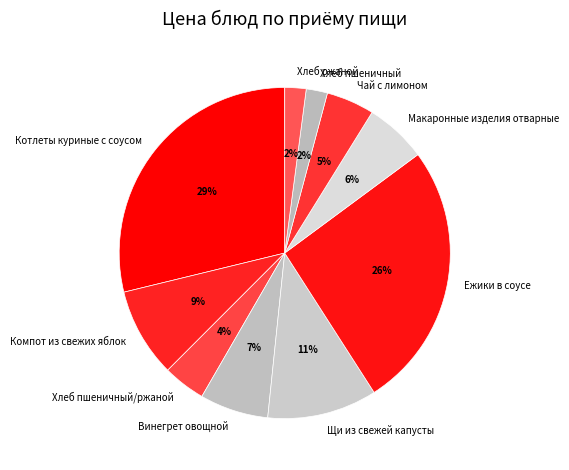

Is the sum of Хлеб пшеничный and Чай с лимоном greater than half?

No